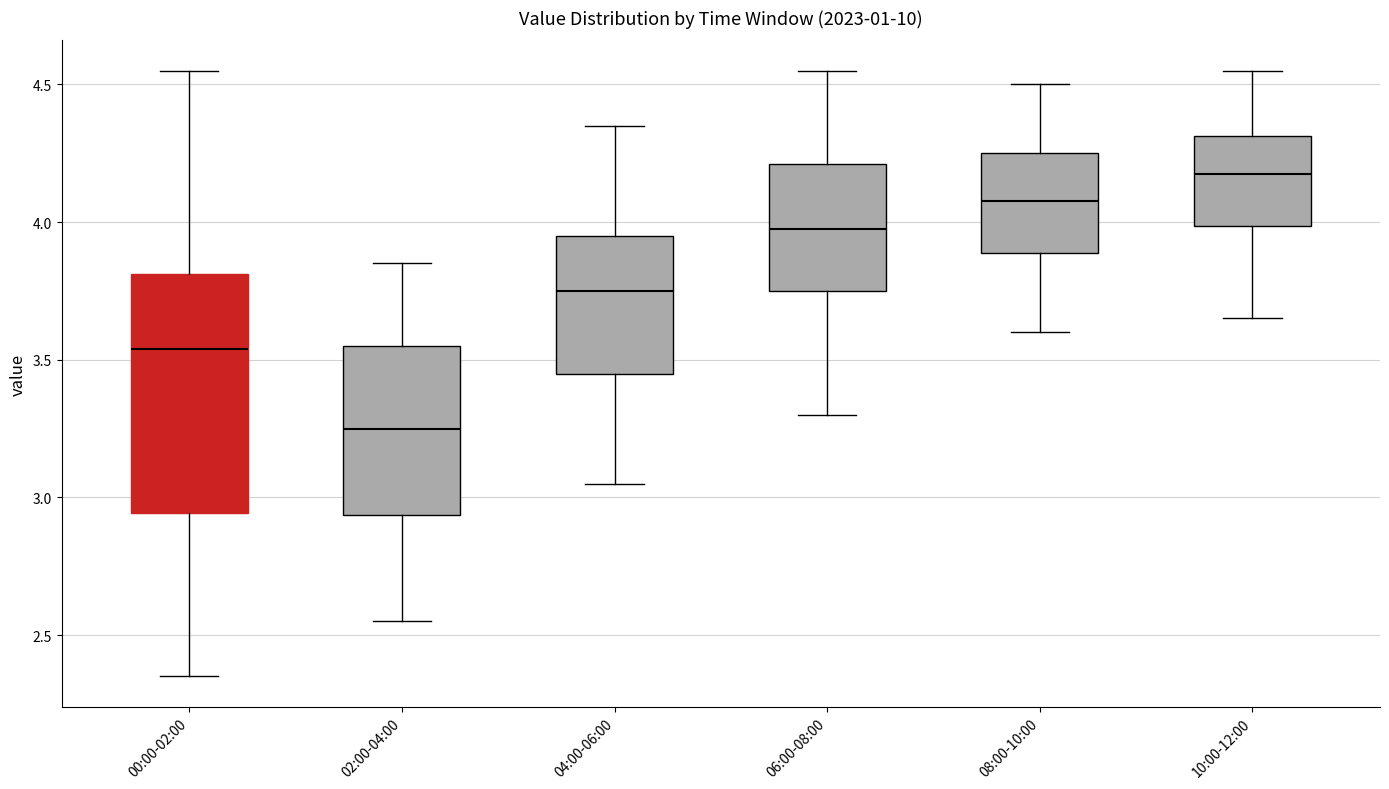

Which box is the tallest, from its lower edge to its upper edge?

00:00-02:00